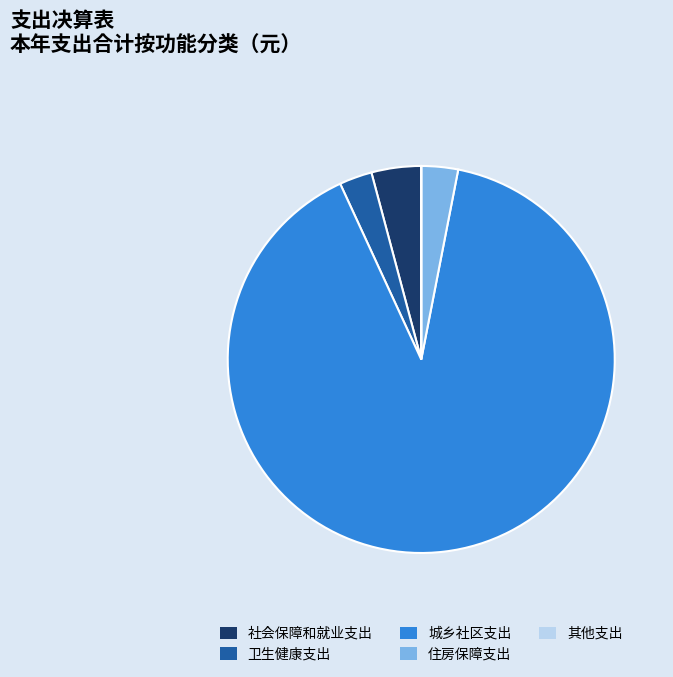

What is the largest slice in the pie chart?

城乡社区支出